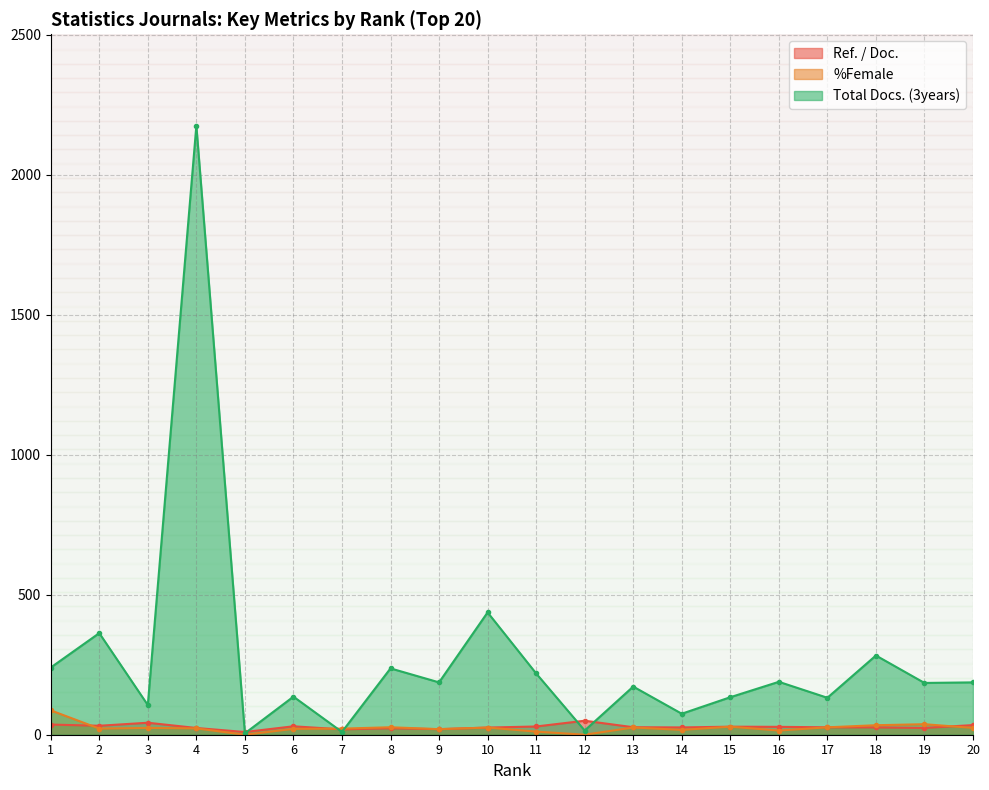

True or false: Total Docs. (3years) has more than 1 interior local peaks.

True